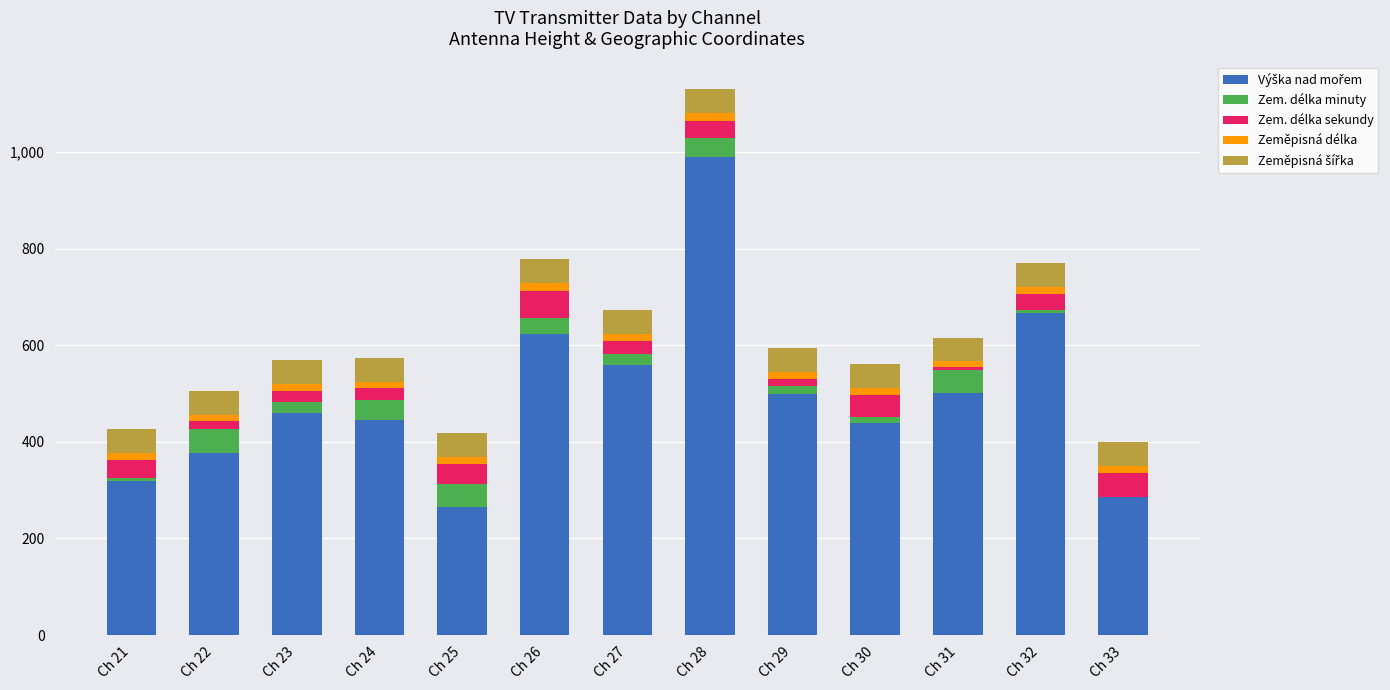

What is the total value across all series at Ch 31?

616